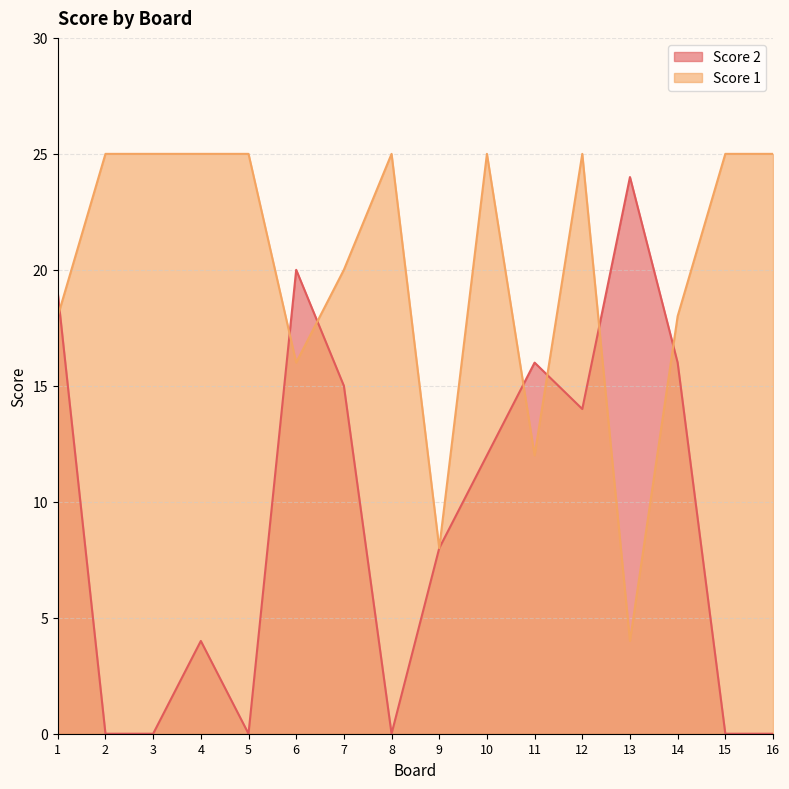

Is the value of Score 2 at 10 greater than the value of Score 1 at 8?

No